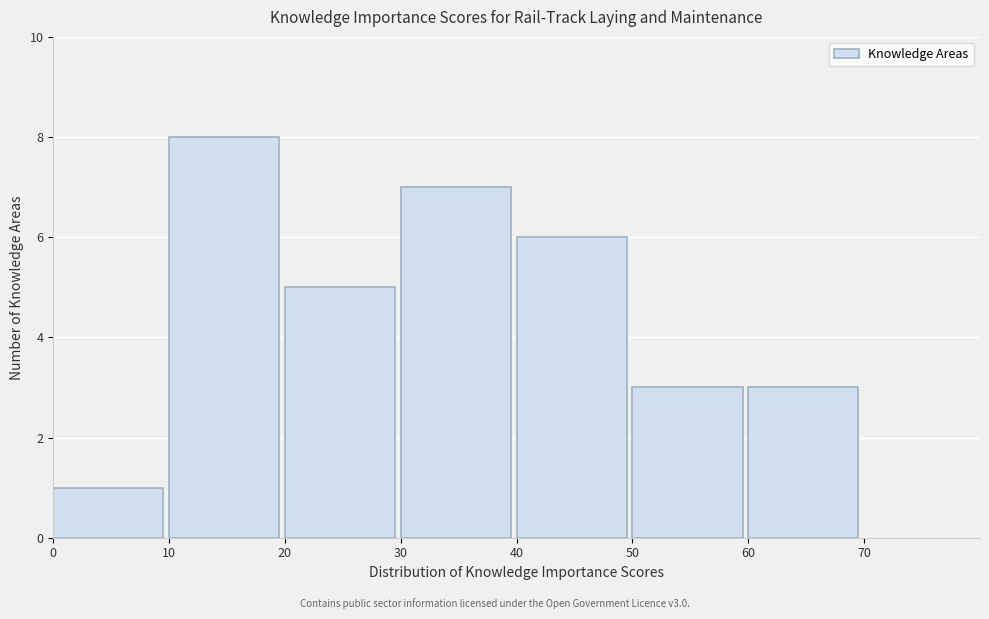

Reading left to right, transcribe this chart: for each bar, give the range it covers on the x-axis and its height. The values are not printed on the chart, so give them approximately, as read against the axis.

0 to 10: 1
10 to 20: 8
20 to 30: 5
30 to 40: 7
40 to 50: 6
50 to 60: 3
60 to 70: 3